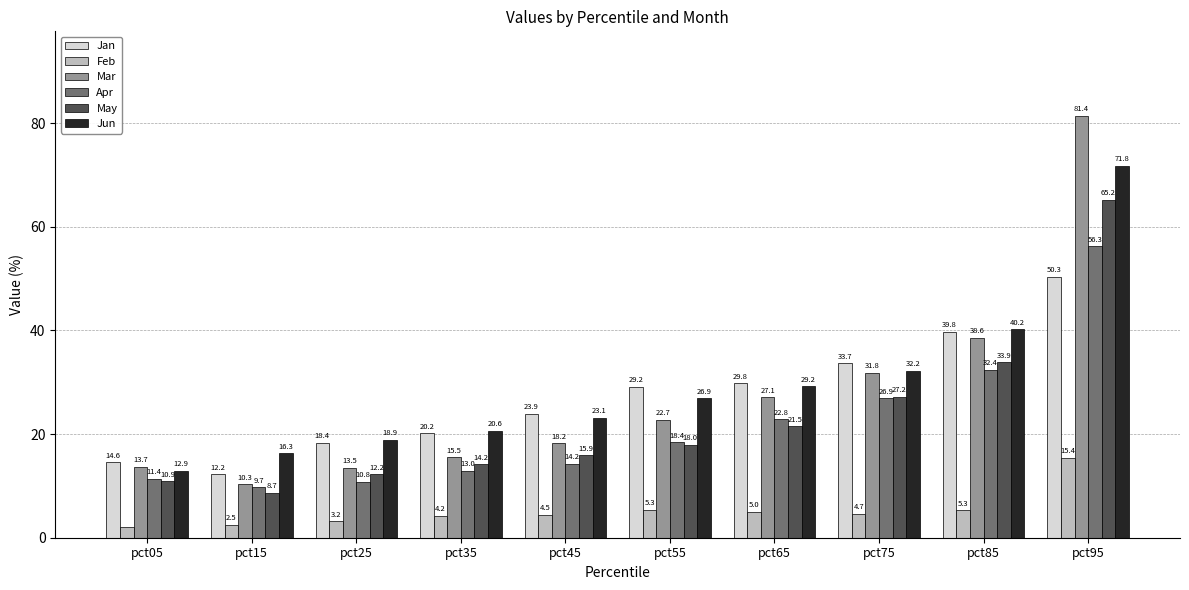

At pct65, list the series in order from largest to smallest.

Jan, Jun, Mar, Apr, May, Feb